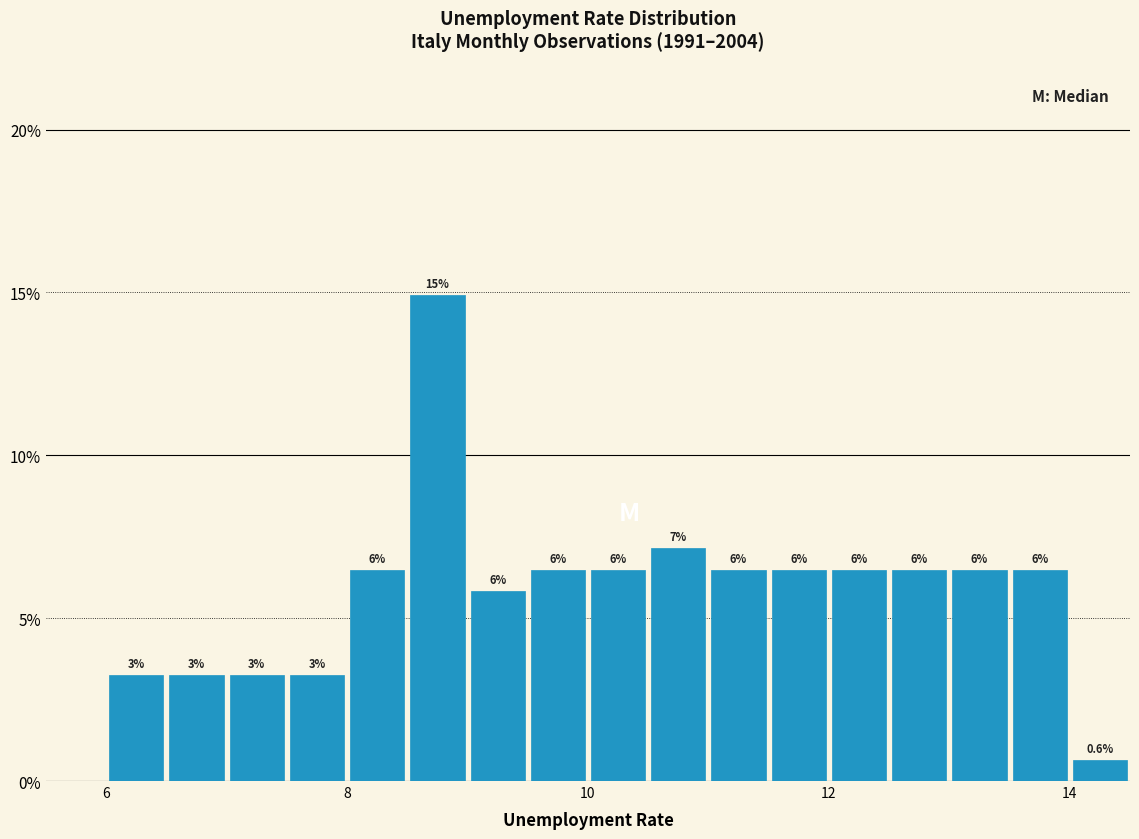

Around what value on the x-axis is the tallest bar? Give the approximate position of its centre, as read against the axis.

8.8